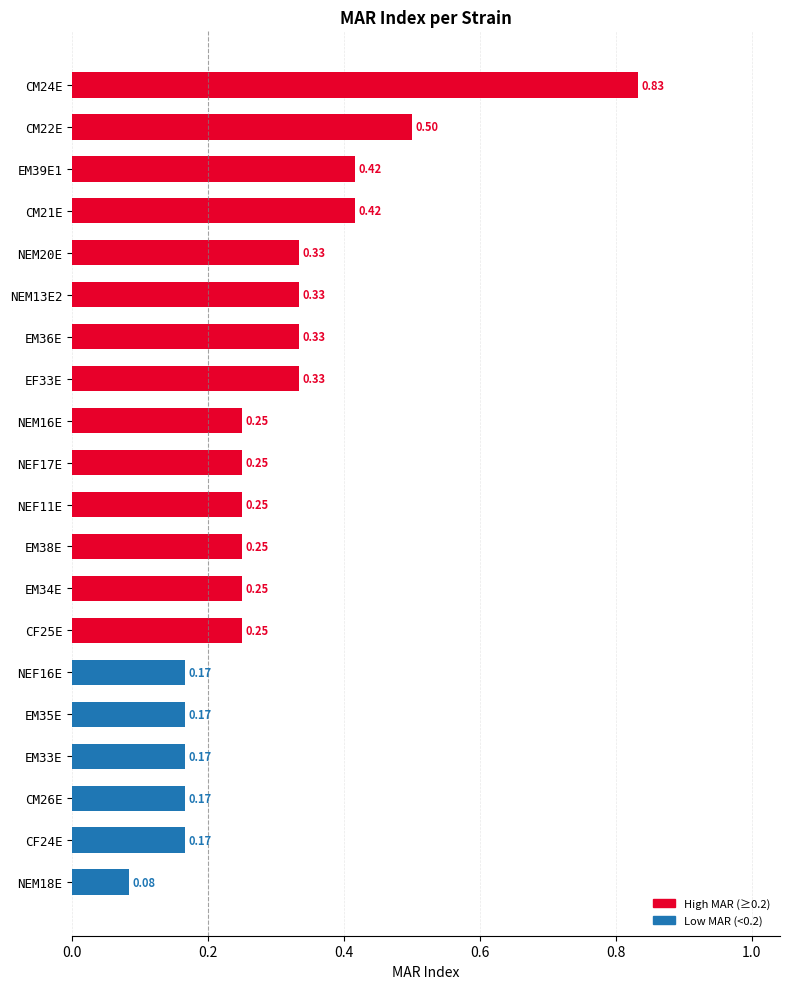

Are the bars horizontal?

Yes